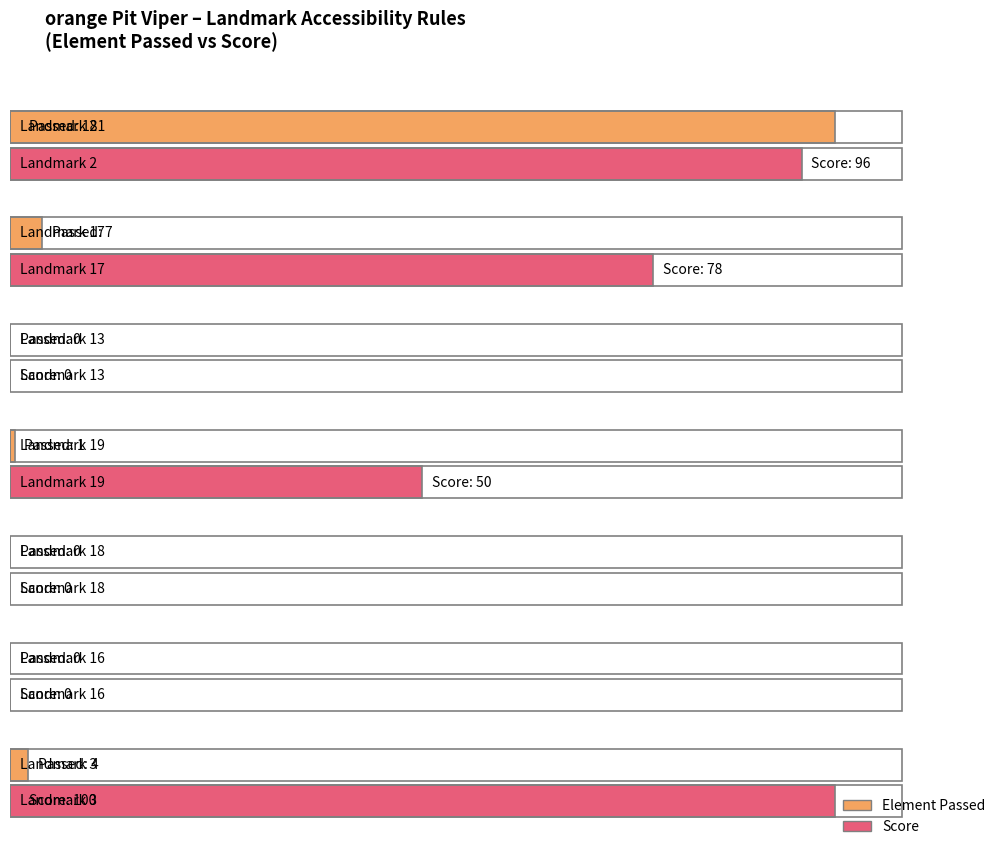

Which series has the largest total across all categories?

Score